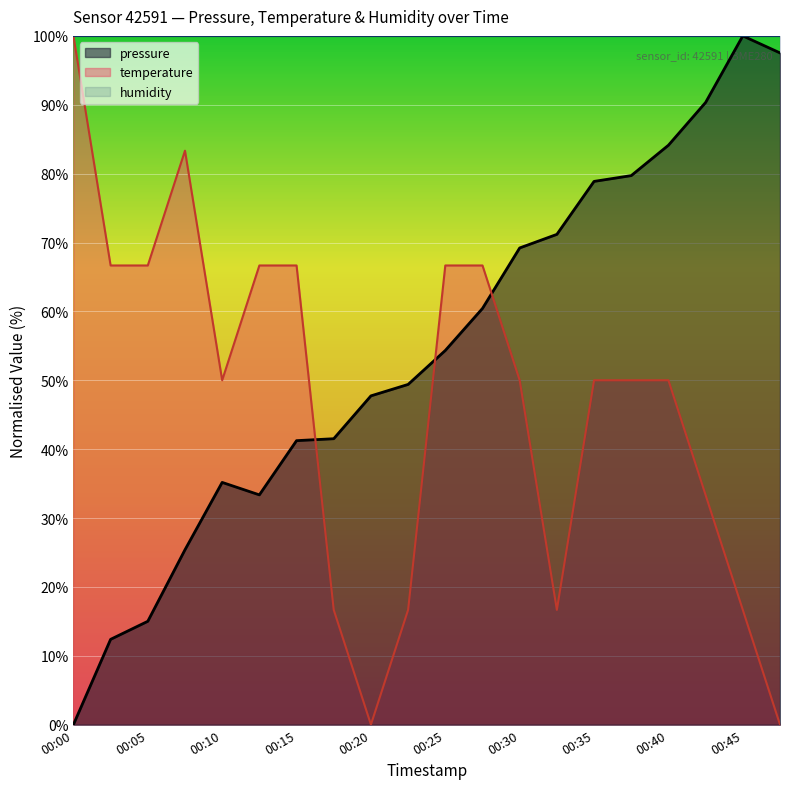

Reading left to right, list all the values displayed in this chart.

pressure: 0.0	12.4	15.0	25.4	35.2	33.4	41.2	41.5	47.7	49.4	54.3	60.4	69.2	71.2	78.9	79.7	84.1	90.3	100.0	97.5
temperature: 100.0	66.7	66.7	83.3	50.0	66.7	66.7	16.7	0.0	16.7	66.7	66.7	50.0	16.7	50.0	50.0	50.0	33.3	16.7	0.0